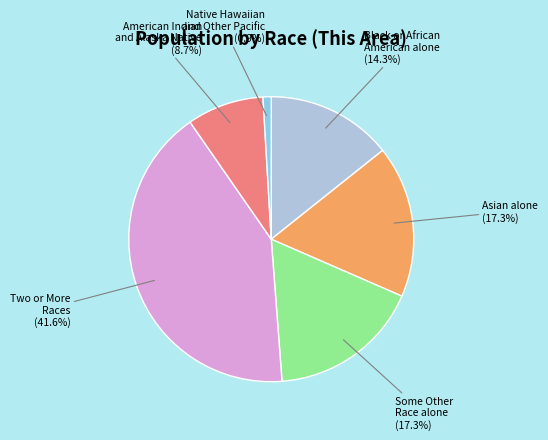

Count the number of slices in the pie.

6